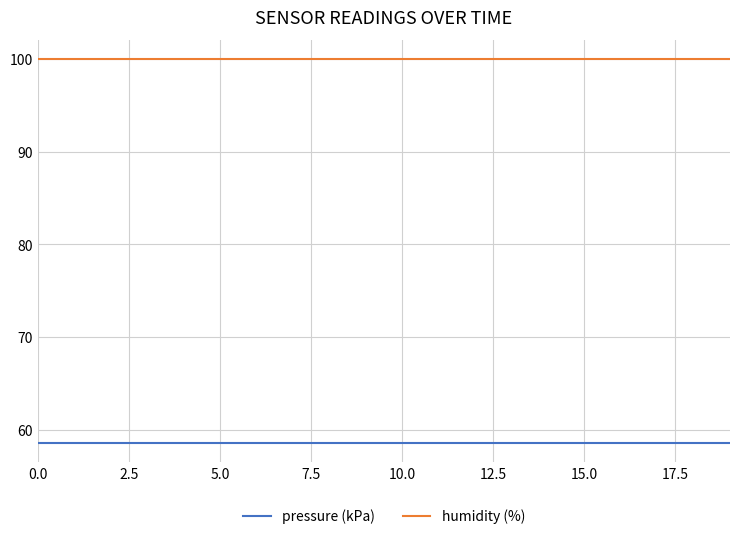

At how many categories does at least one series exceed 74?

20